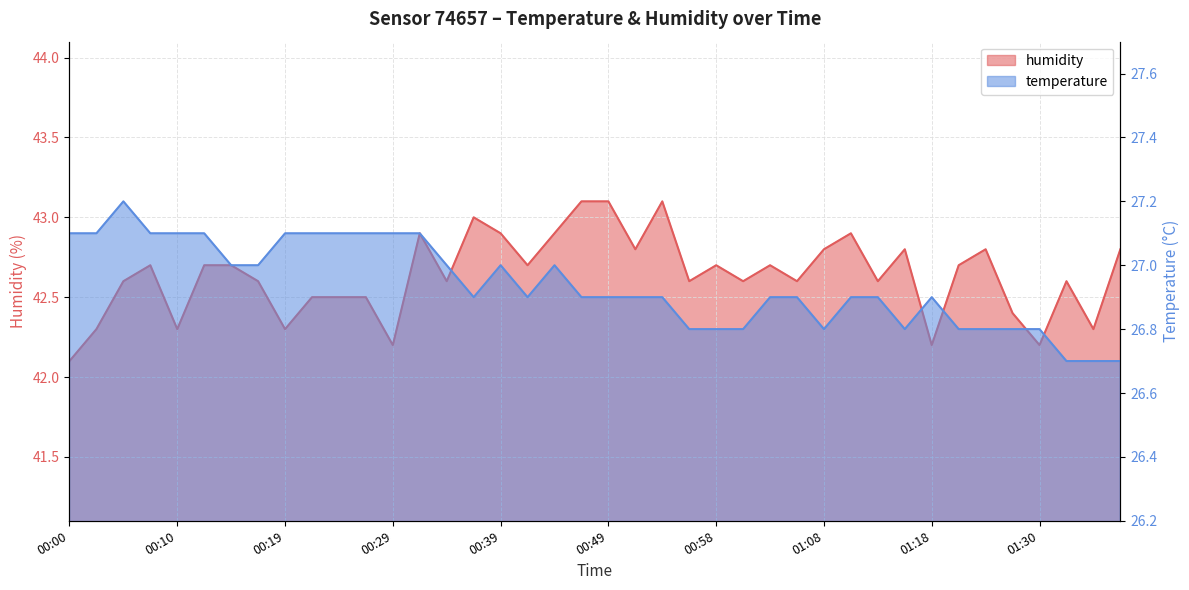

True or false: humidity and temperature cross at least once.

False